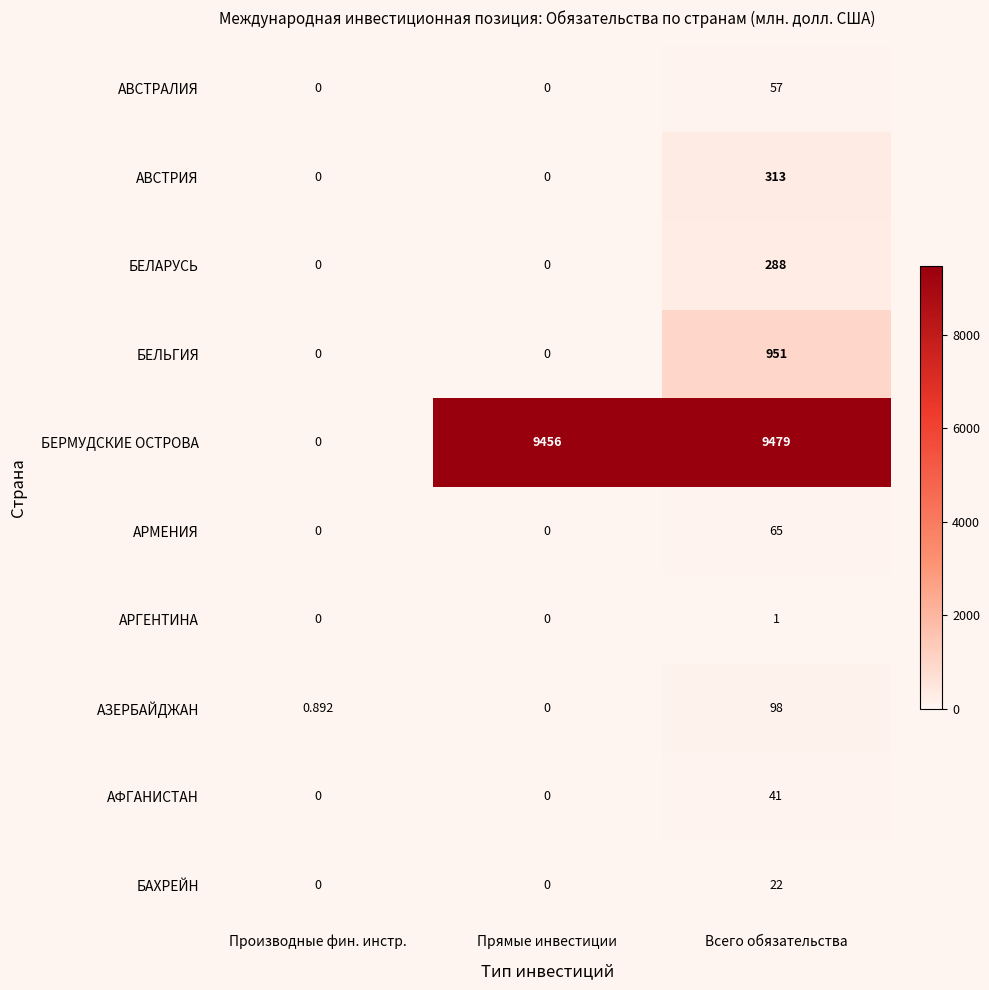

Which series changed the most between Прямые инвестиции and Всего обязательства?

БЕЛЬГИЯ